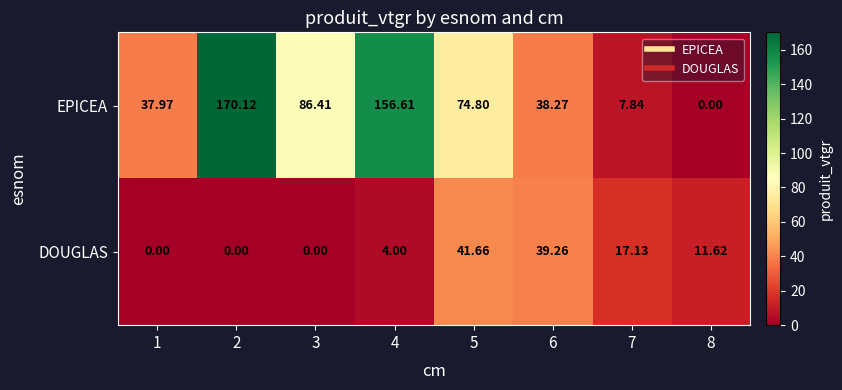

Rank the series by their maximum value, from lowest to highest.

DOUGLAS, EPICEA